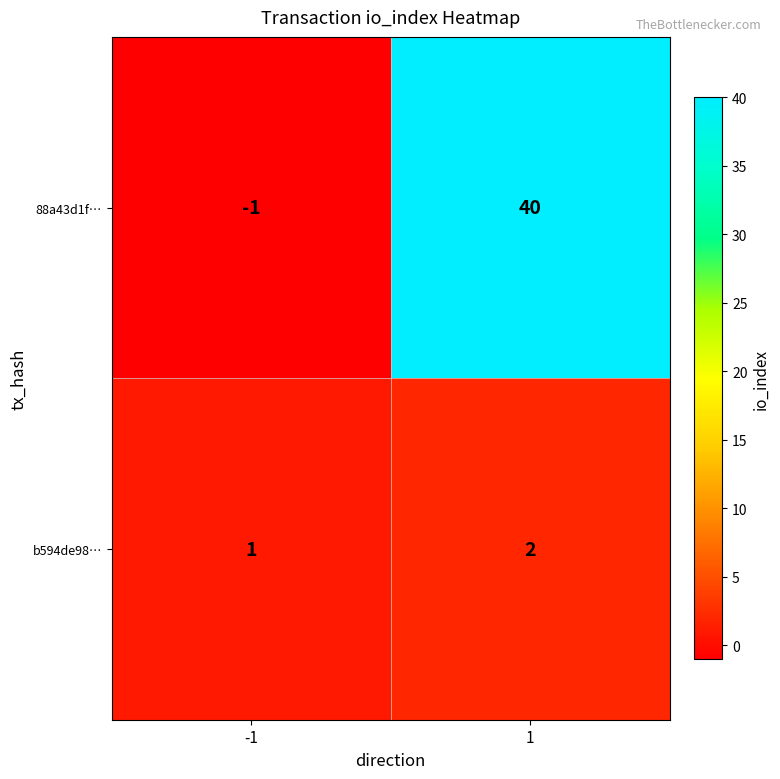

True or false: 88a43d1f… has a value of -1 at -1.

True